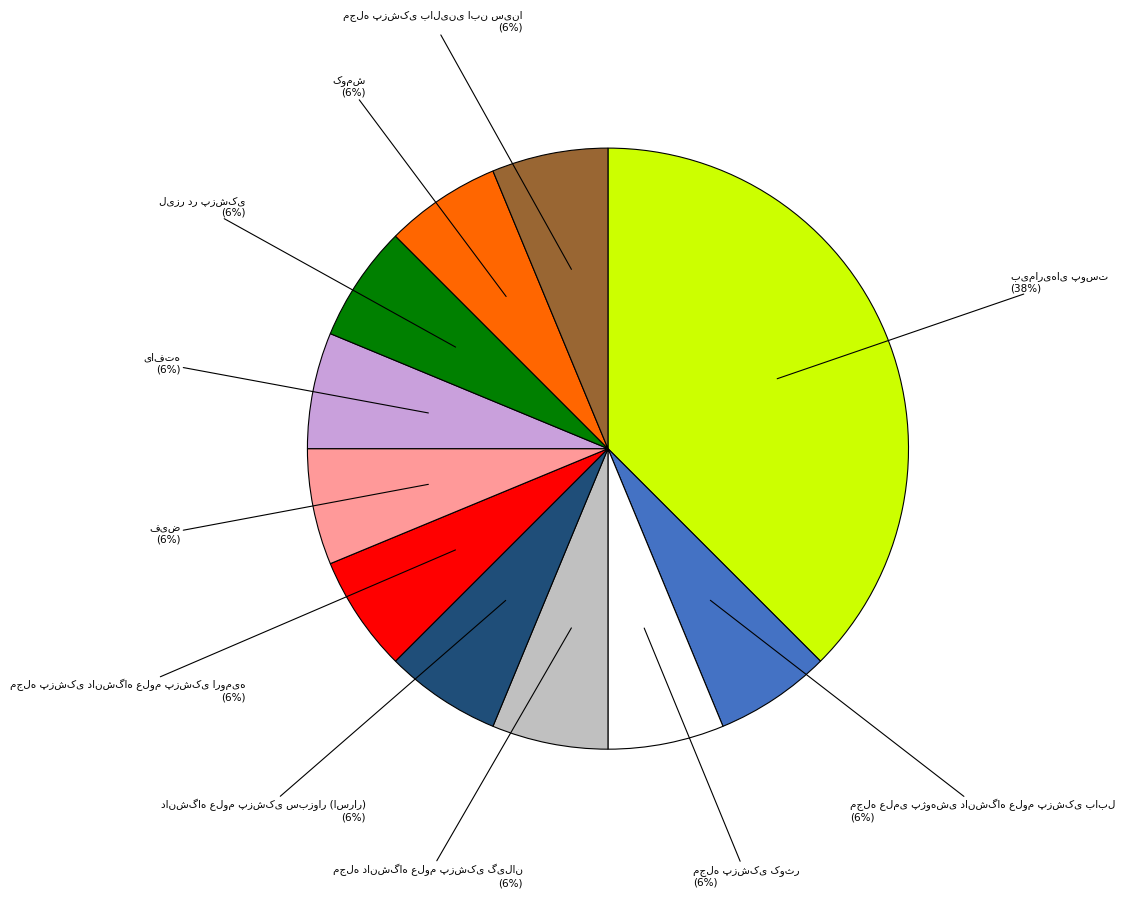

To the nearest percent, what is the average slice percentage?

9%